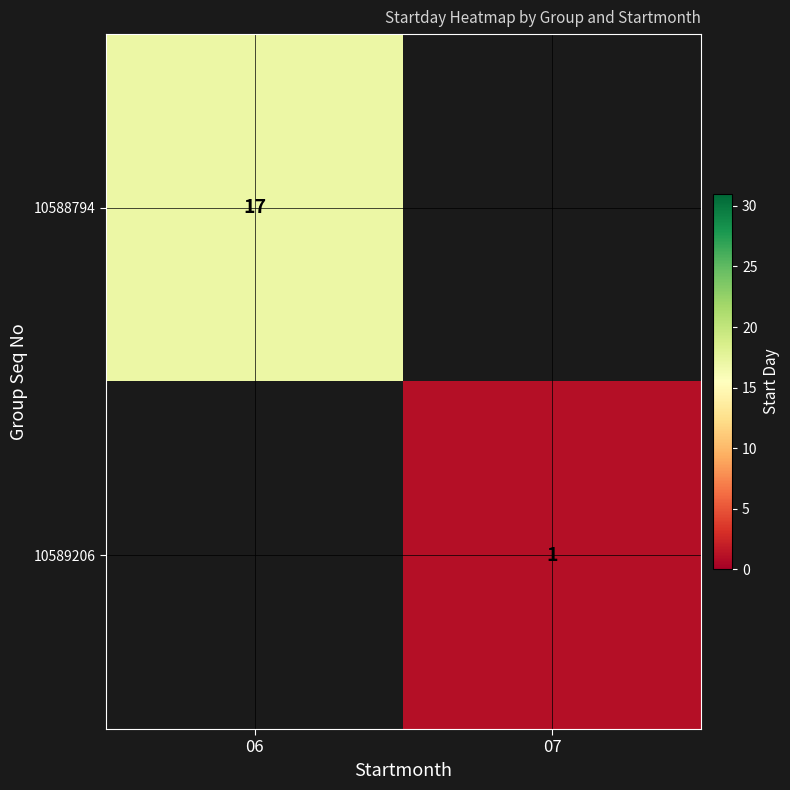

Which series has the widest spread of values?

10588794